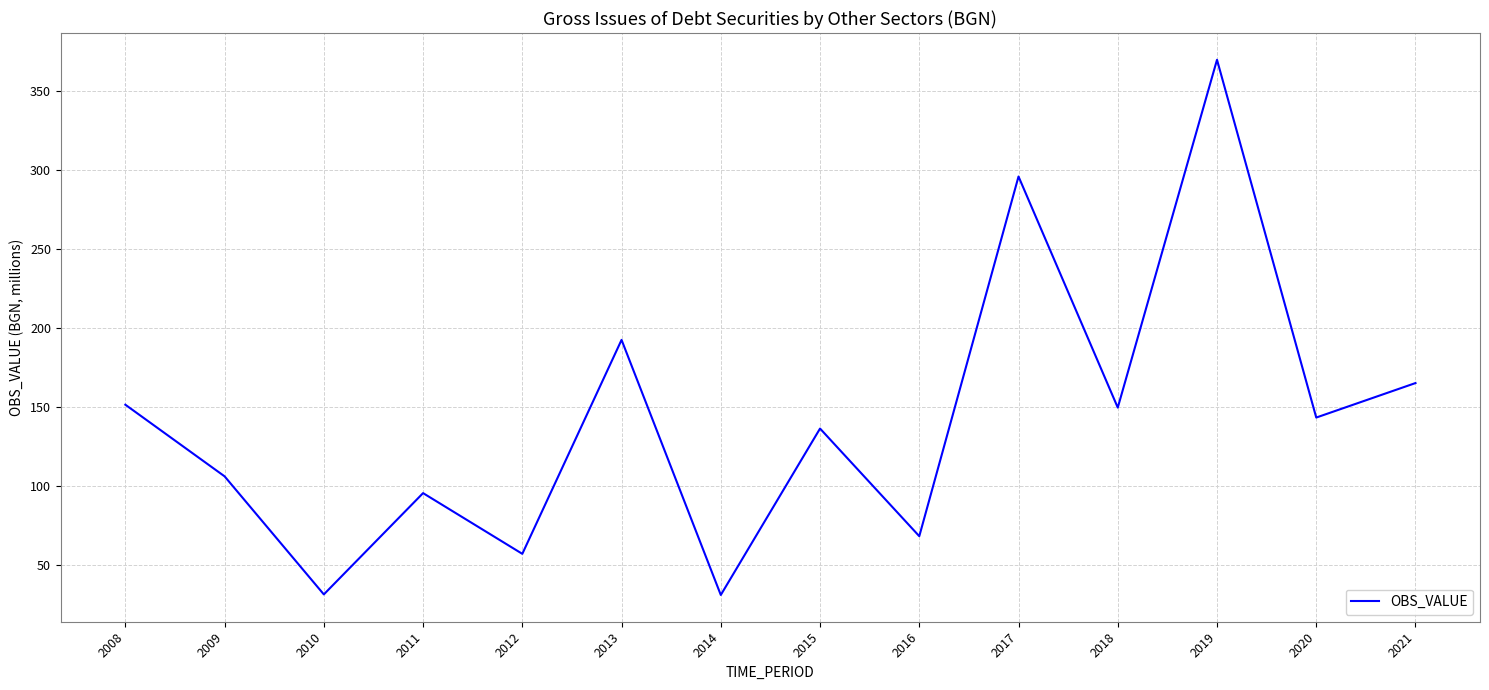

The value at 2020 is 143.3. True or false?

True